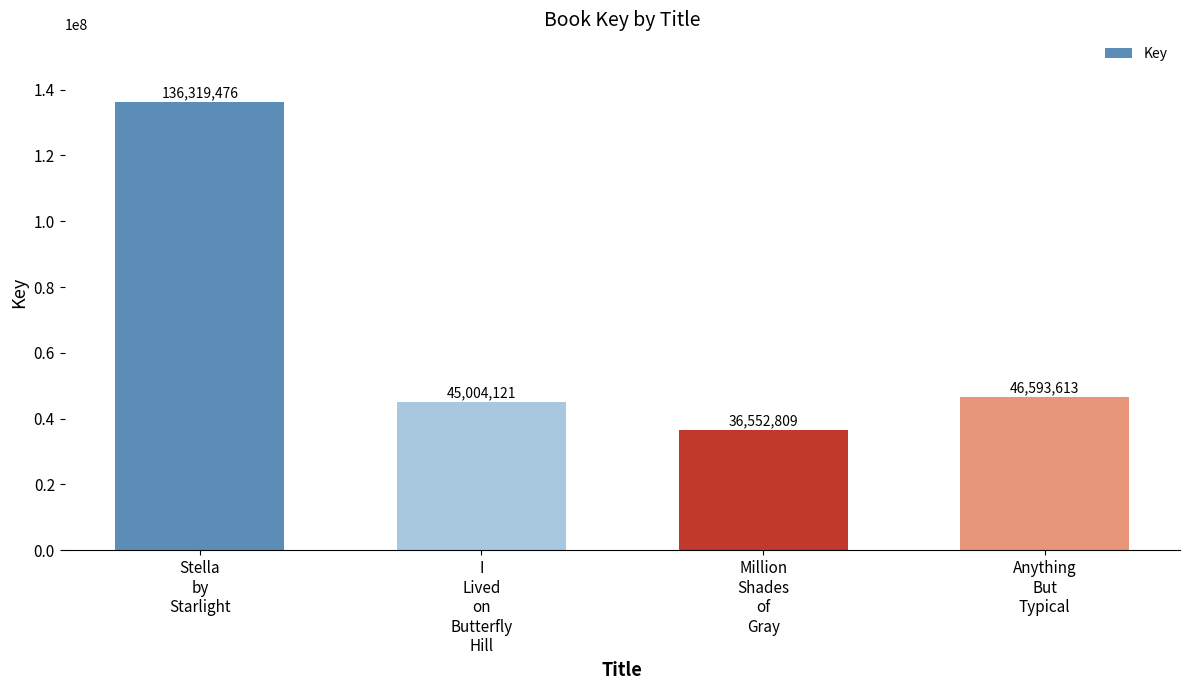

True or false: the data shows 36552809 at Million
Shades
of
Gray.

True